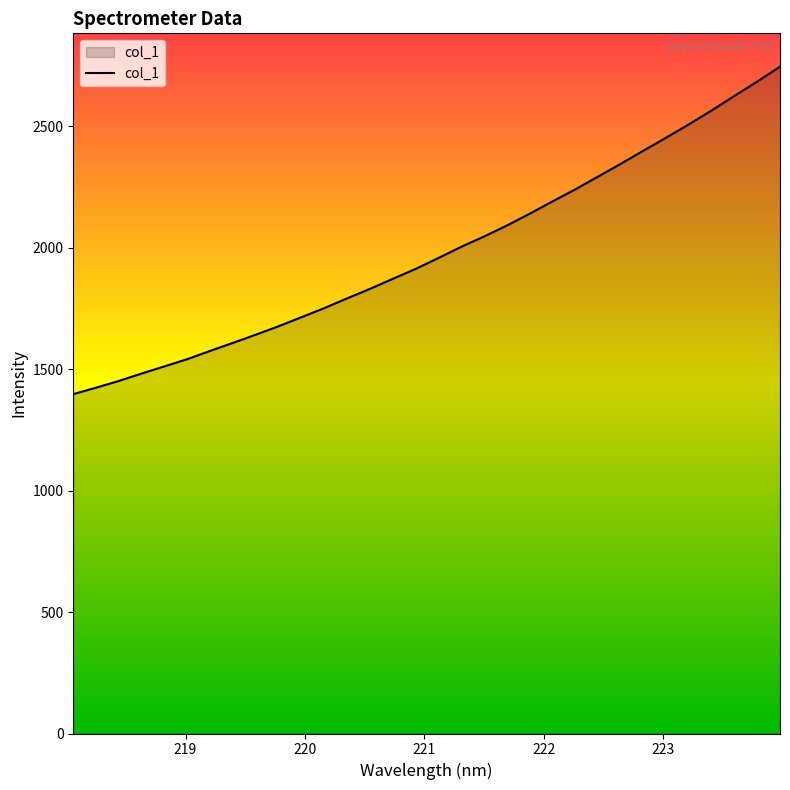

What is the greatest value displayed?

2744.5